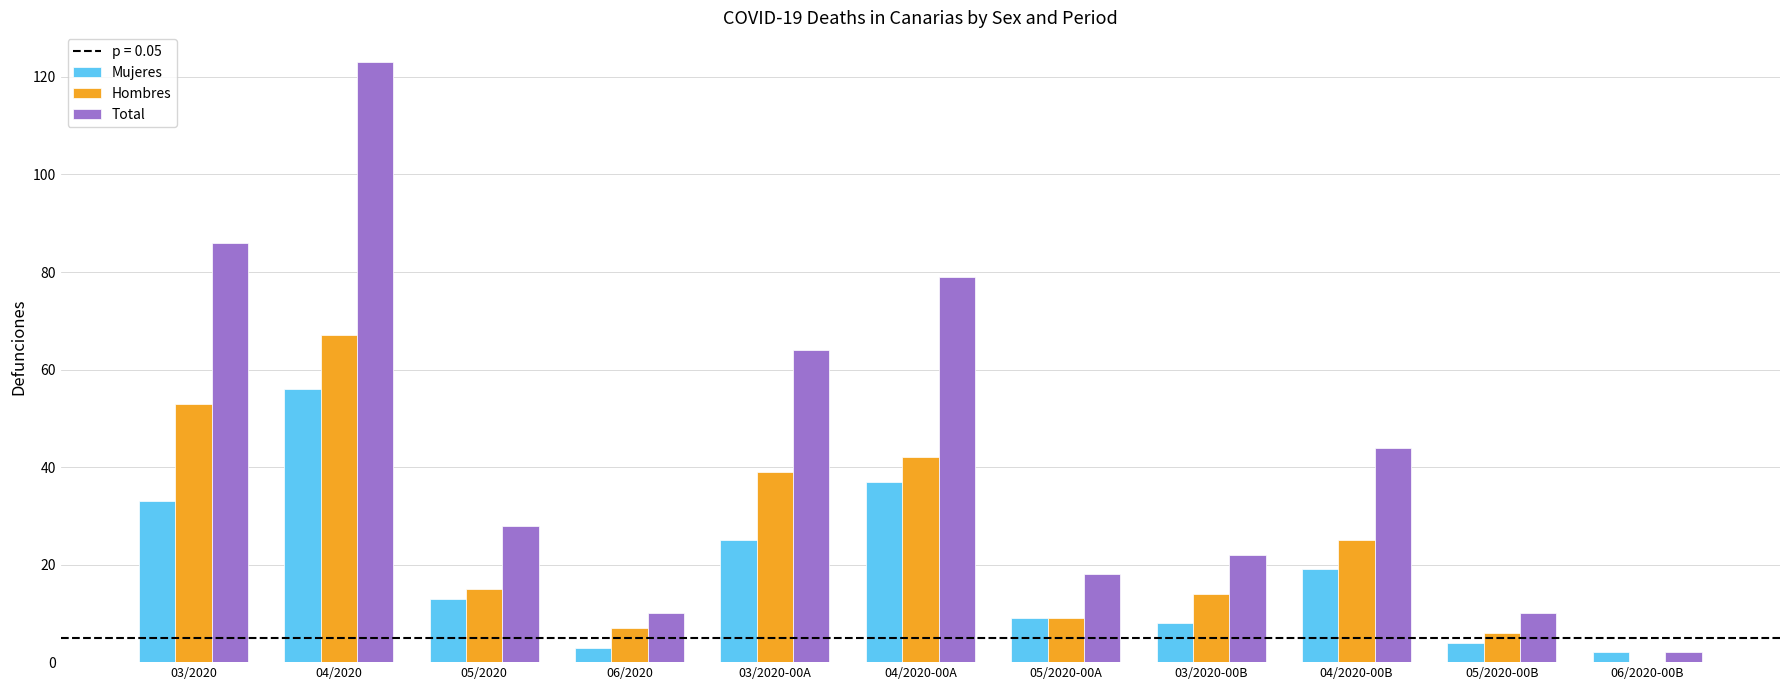

Reading left to right, what are all the values shown in this chart?

Mujeres: 33	56	13	3	25	37	9	8	19	4	2
Hombres: 53	67	15	7	39	42	9	14	25	6	0
Total: 86	123	28	10	64	79	18	22	44	10	2